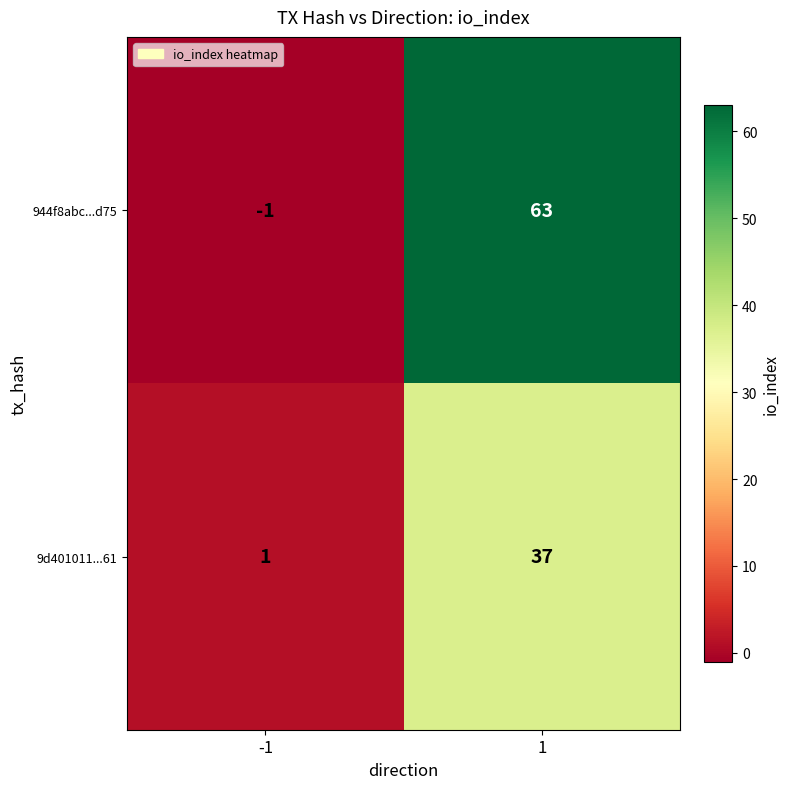

How many values in 944f8abc...d75 are above zero?

1